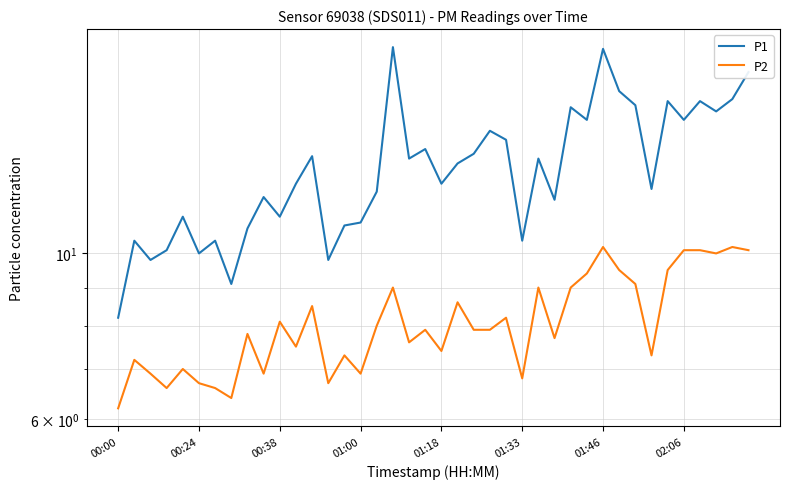

How many values in the P1 series are below 13?

20